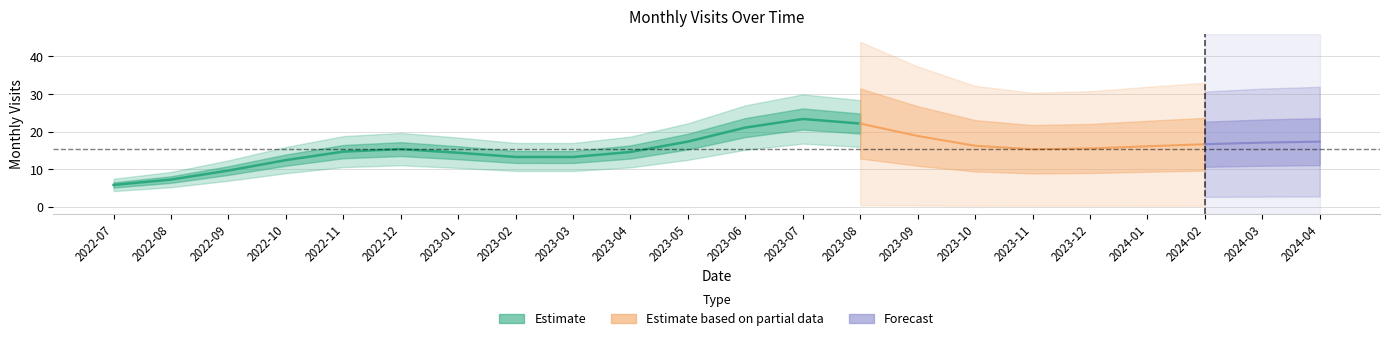

Which has a higher value, 2022-11 or 2023-10?

2022-11